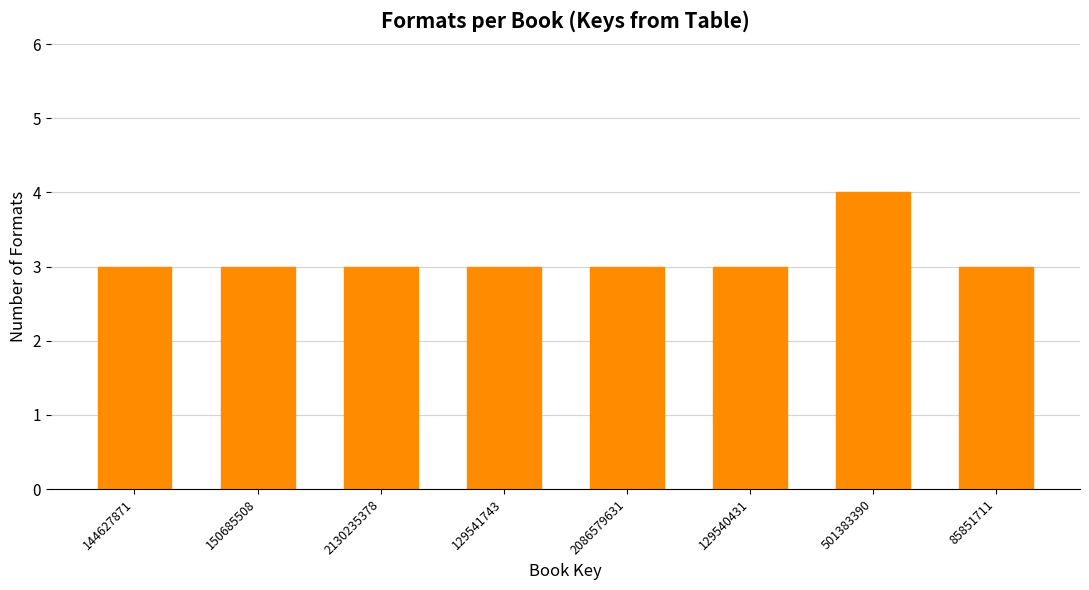

Reading left to right, extract all data points from this chart.

3	3	3	3	3	3	4	3